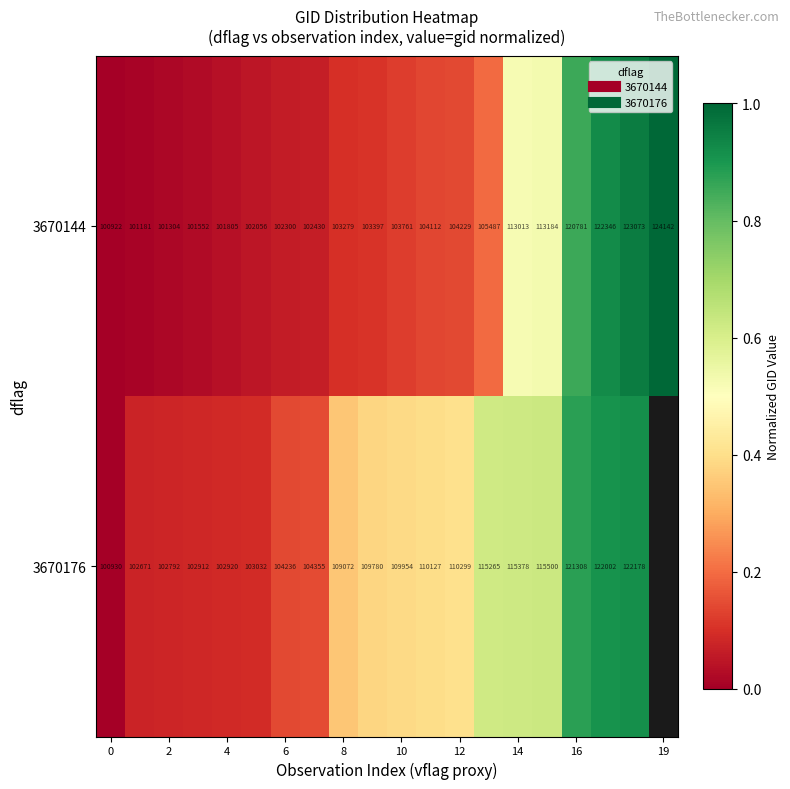

Which series has the largest total across all categories?

3670144